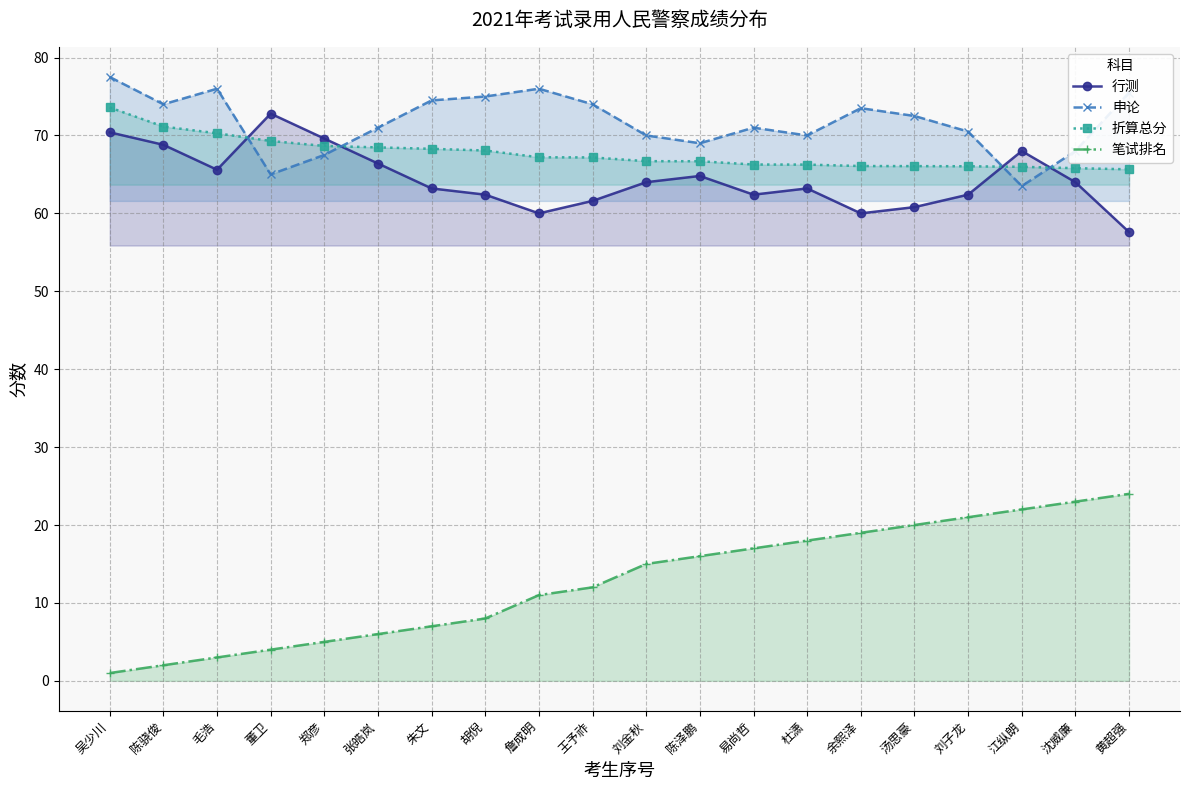

Read the 行测 value at 江纵朗.

68.0